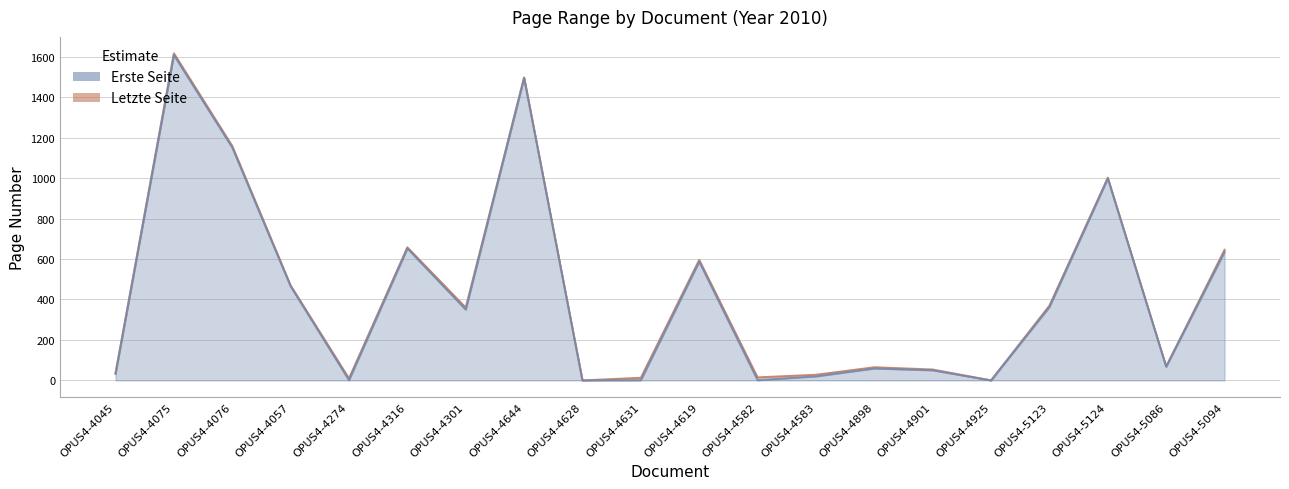

What is the sum of all Erste Seite values?

8536